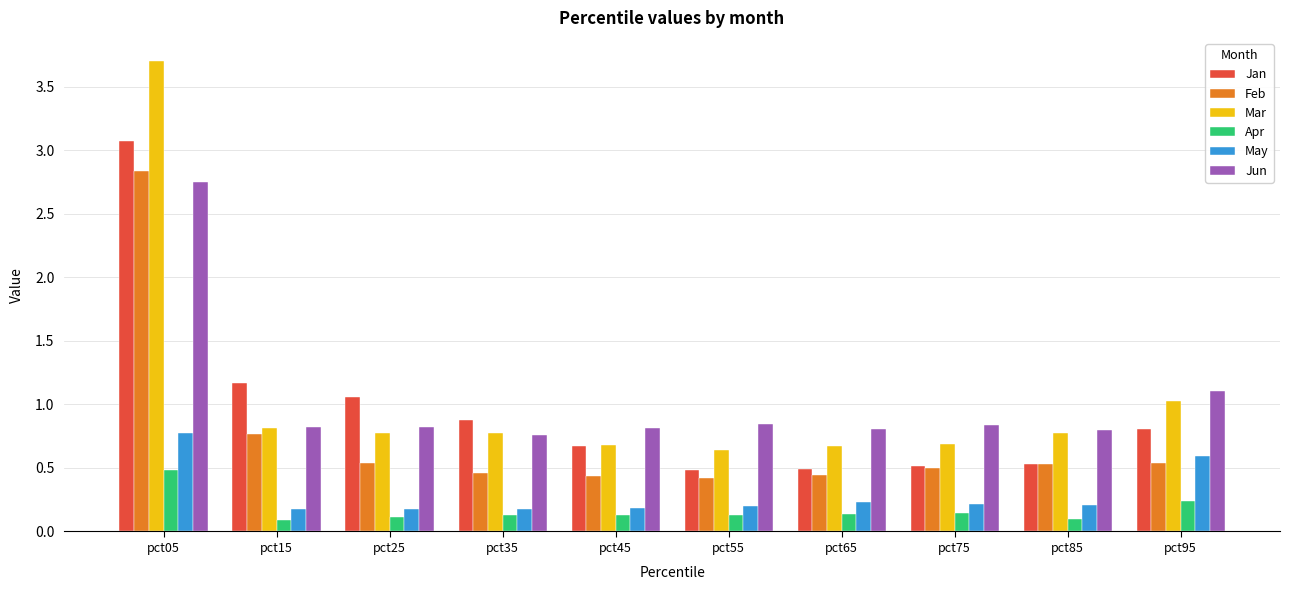

What are all the series names shown in the legend?

Jan, Feb, Mar, Apr, May, Jun